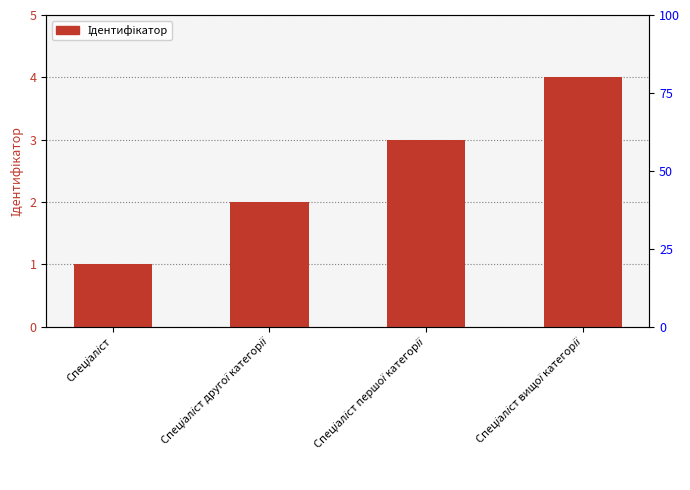

What position from the left is Спеціаліст першої категорії?

3